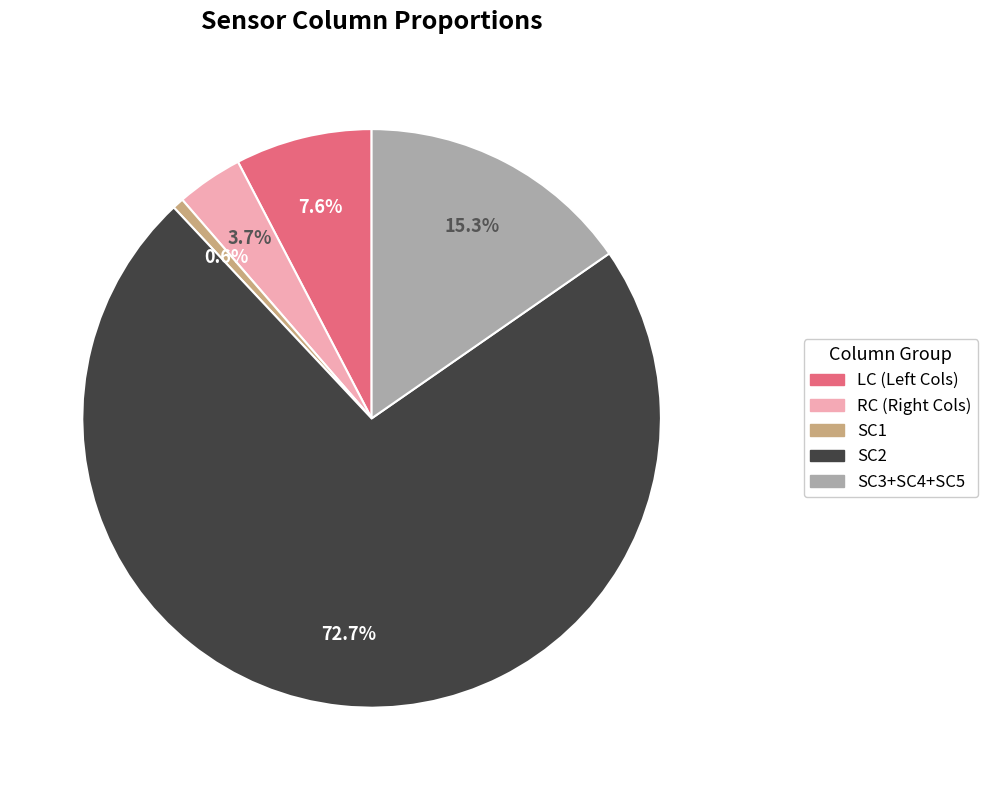

Does any single category account for the majority?

Yes